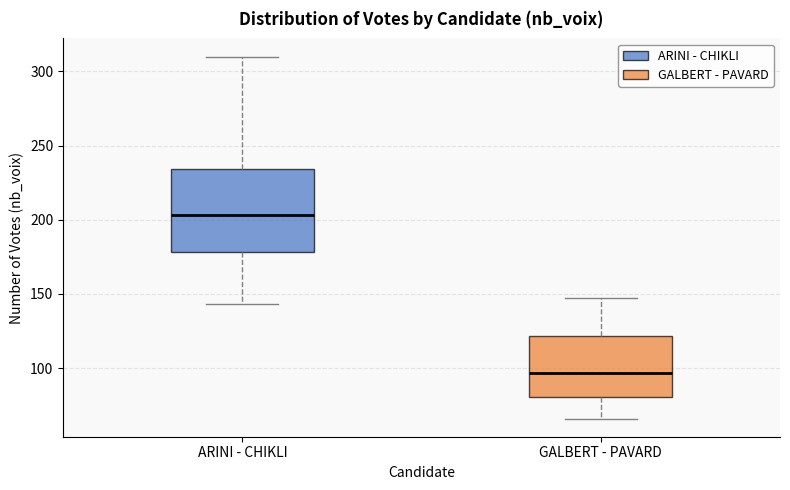

Where does the median line of the box for GALBERT - PAVARD sit on the y-axis? The values are not printed on the chart, so give them approximately, as read against the axis.

95